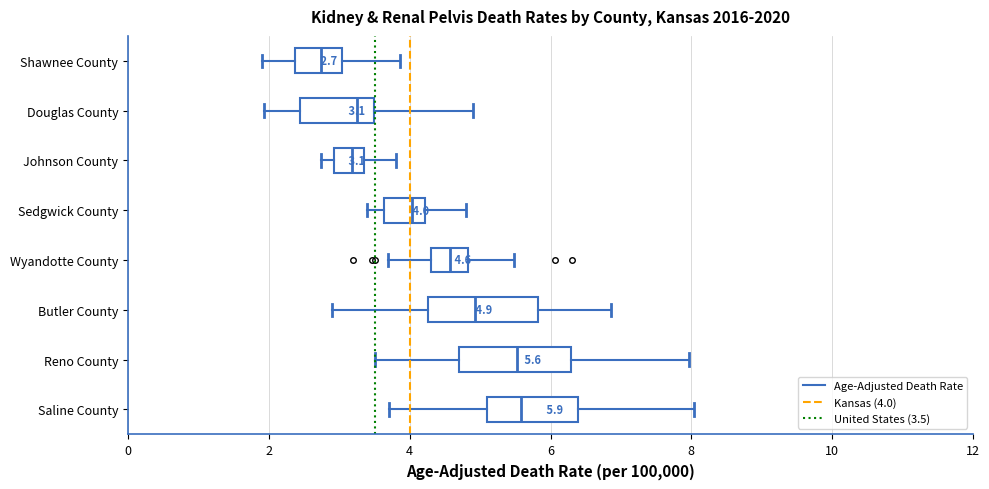

Which box has the furthest to the left median line?

Shawnee County